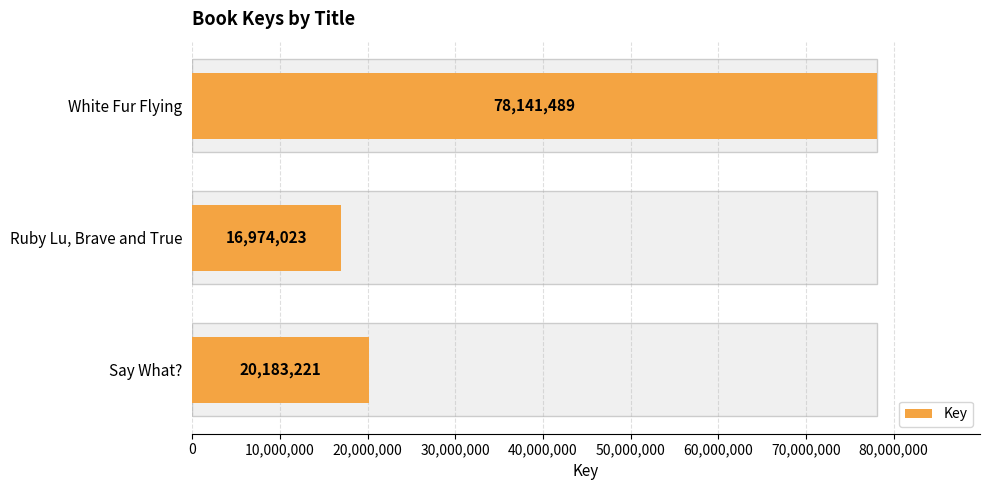

What is the change in value from White Fur Flying to Say What??

-57958268